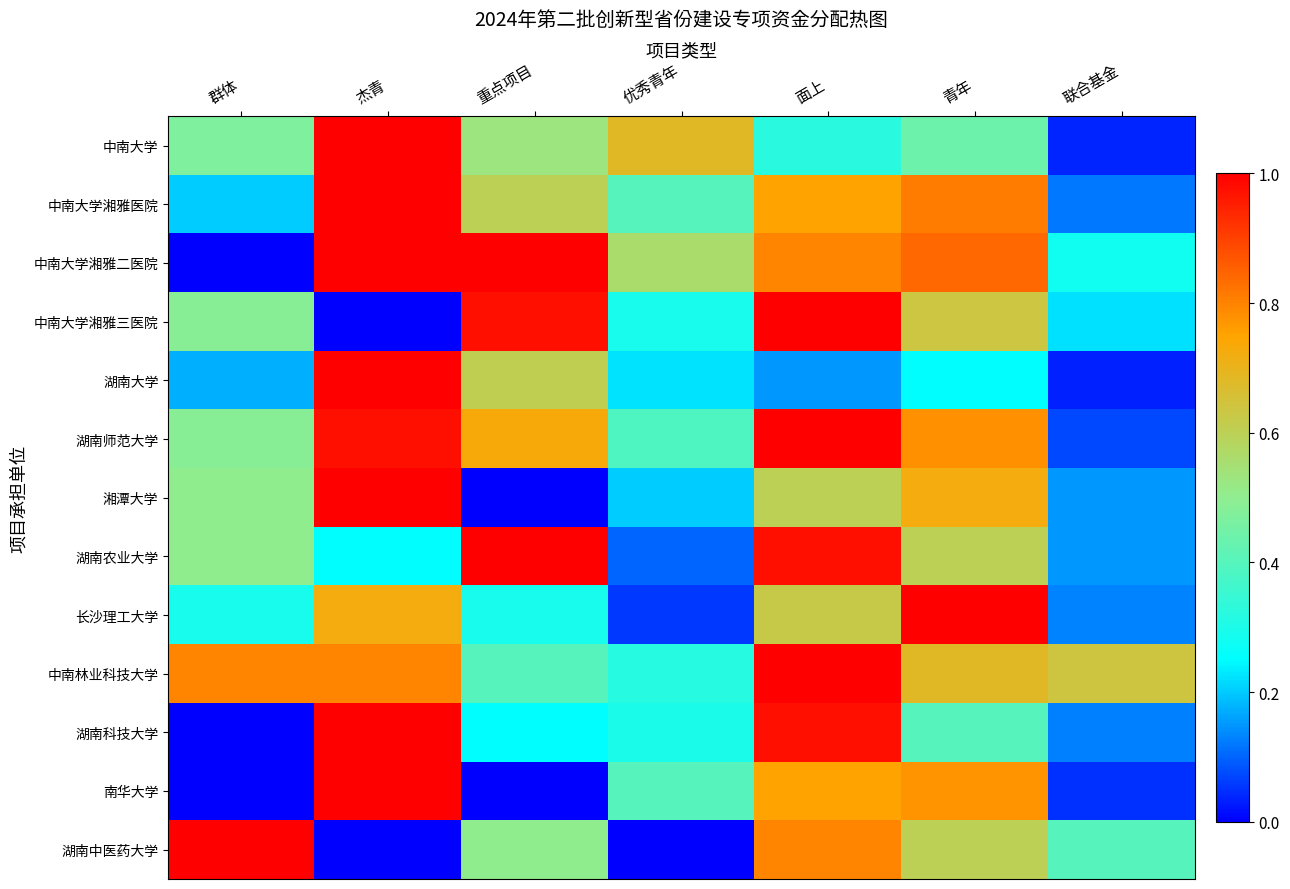

List the series in order of their peak value, highest first.

中南大学, 中南大学湘雅医院, 中南大学湘雅二医院, 中南大学湘雅三医院, 湖南大学, 湖南师范大学, 湘潭大学, 湖南农业大学, 长沙理工大学, 中南林业科技大学, 湖南科技大学, 南华大学, 湖南中医药大学